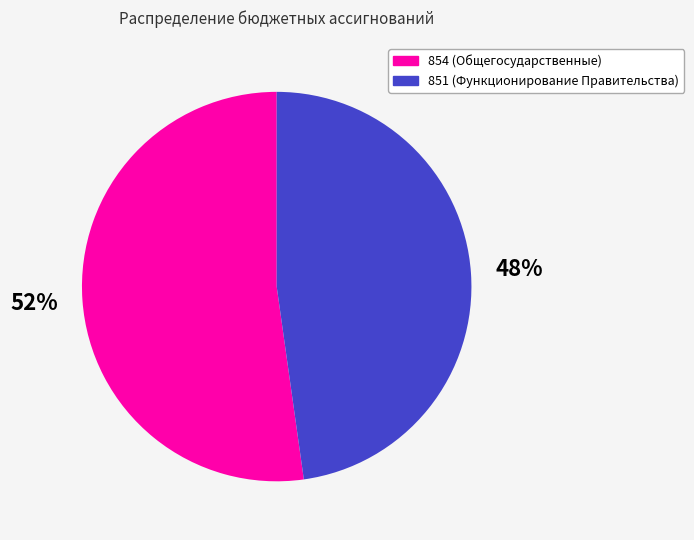

Is there any slice that represents more than half of the pie?

Yes